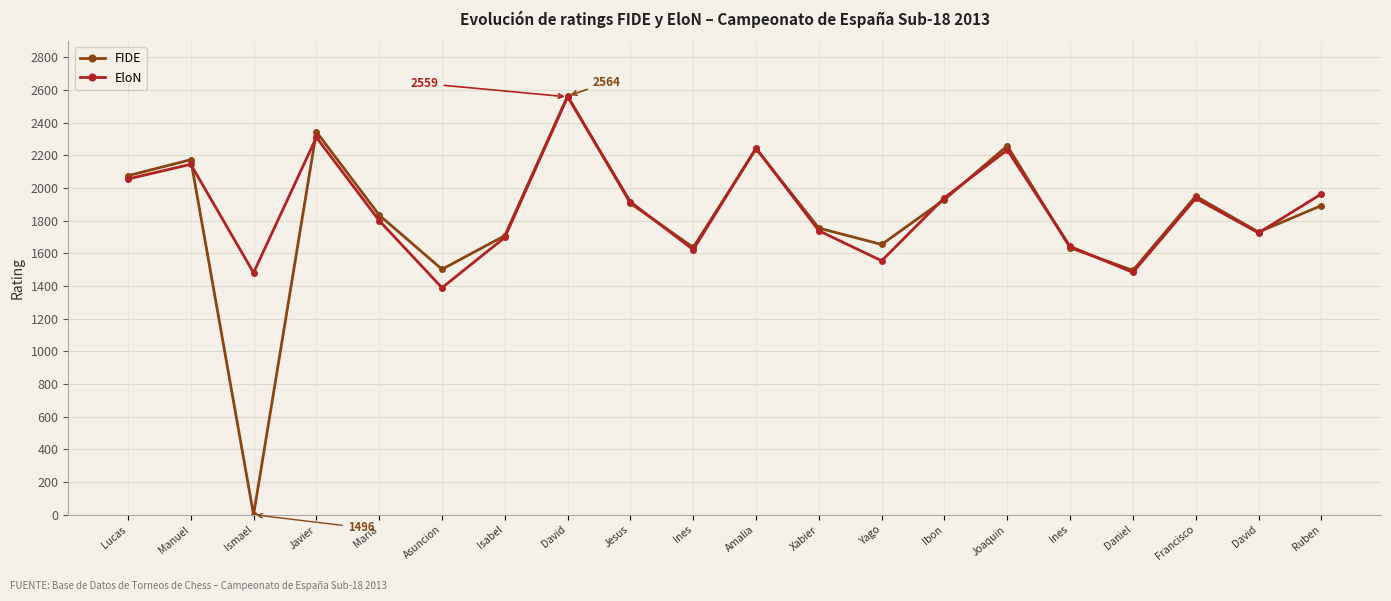

What is the difference between the second highest and second lowest values in the EloN series?

829